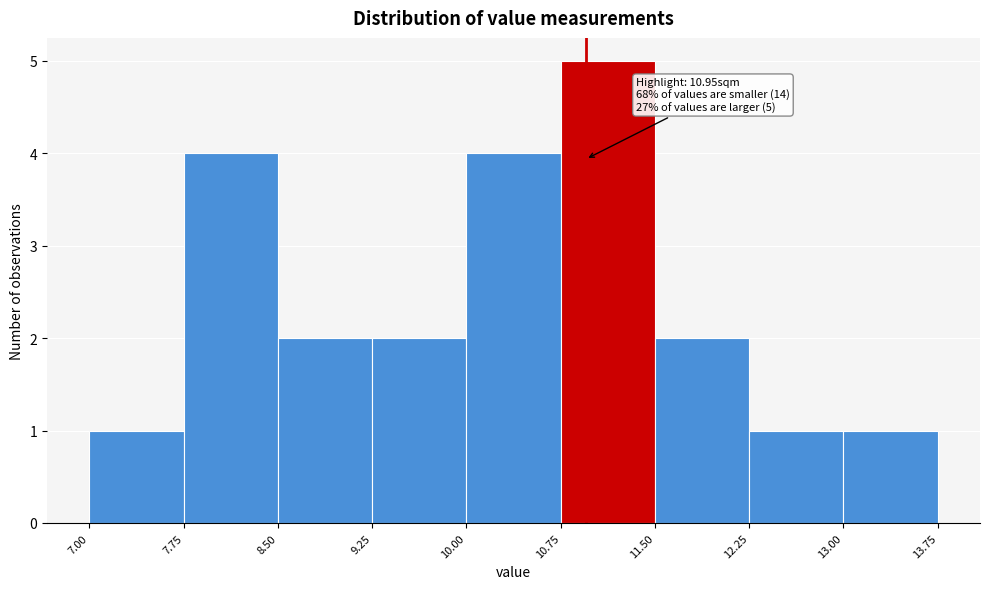

Which range on the x-axis has the tallest bar?

10.75 to 11.50